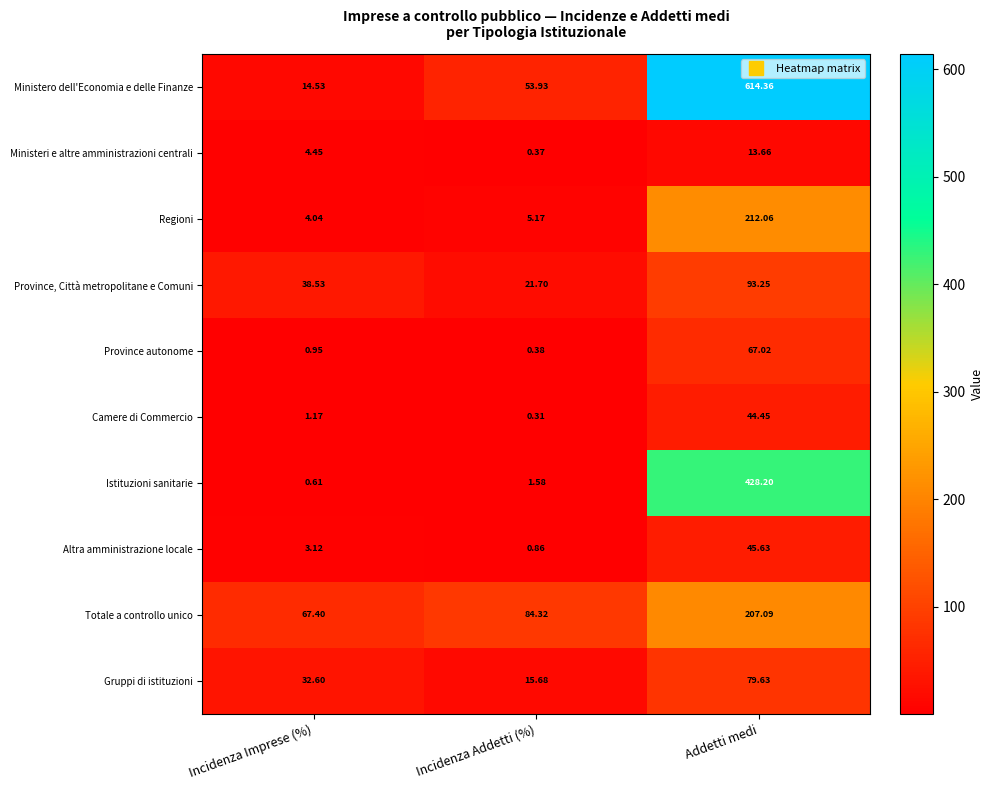

Which series changed the most between Incidenza Imprese (%) and Incidenza Addetti (%)?

Ministero dell'Economia e delle Finanze